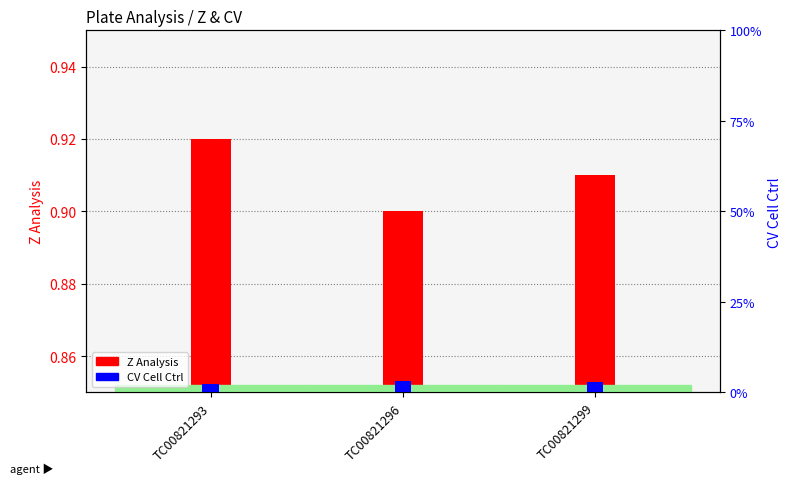

True or false: CV Cell Ctrl has a value of 3.1 at TC00821296.

True